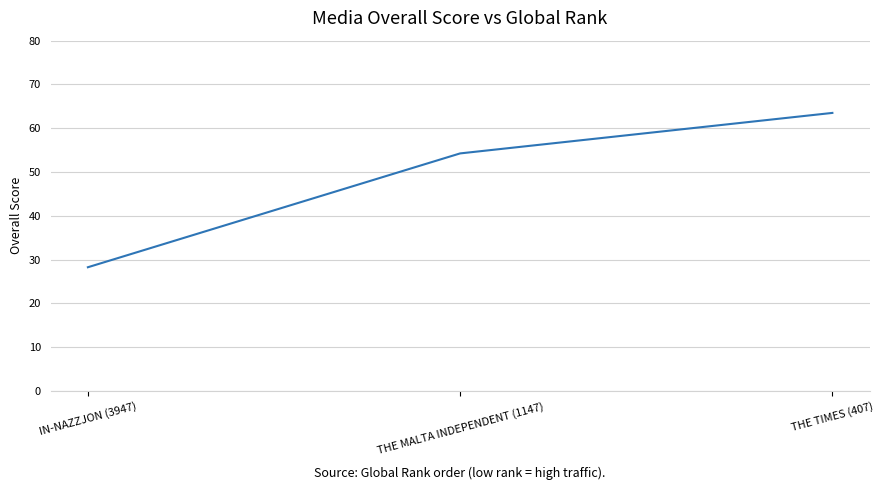

What is the average value?

48.7